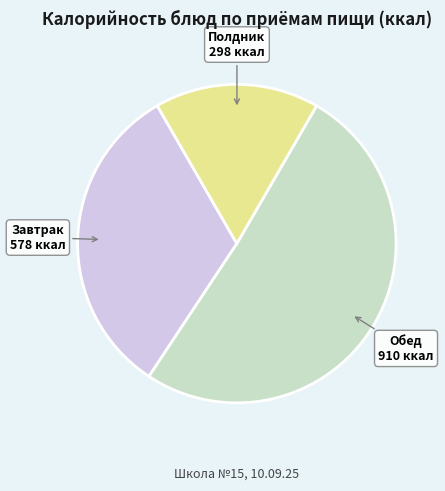

Is it true that Полдник is 30% of the pie?

False